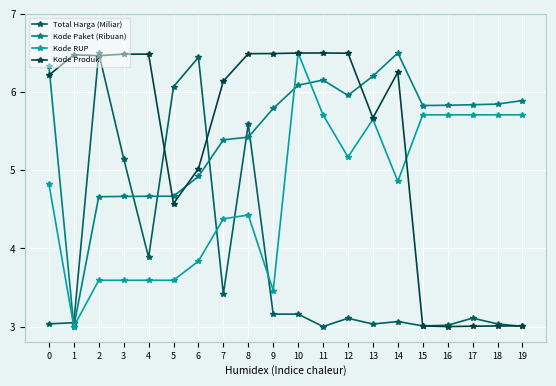

Is this an area chart (filled region under the line)?

No